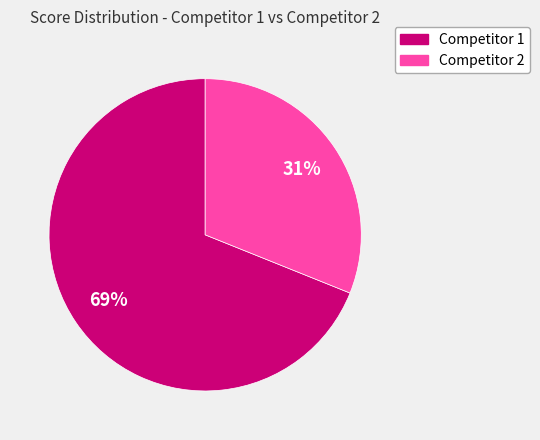

To the nearest percent, what is the average slice percentage?

50%